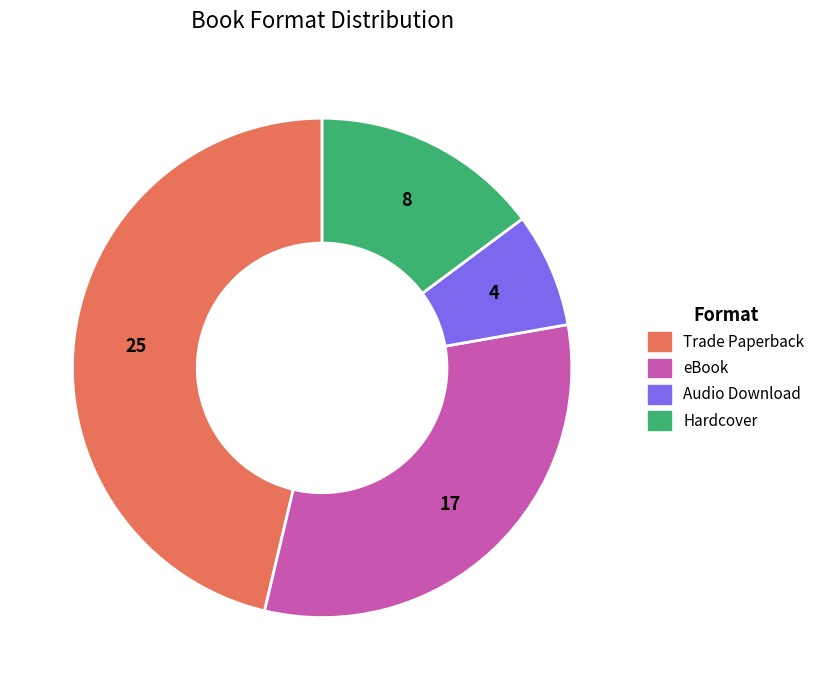

Rank the categories by value from lowest to highest.

Audio Download, Hardcover, eBook, Trade Paperback